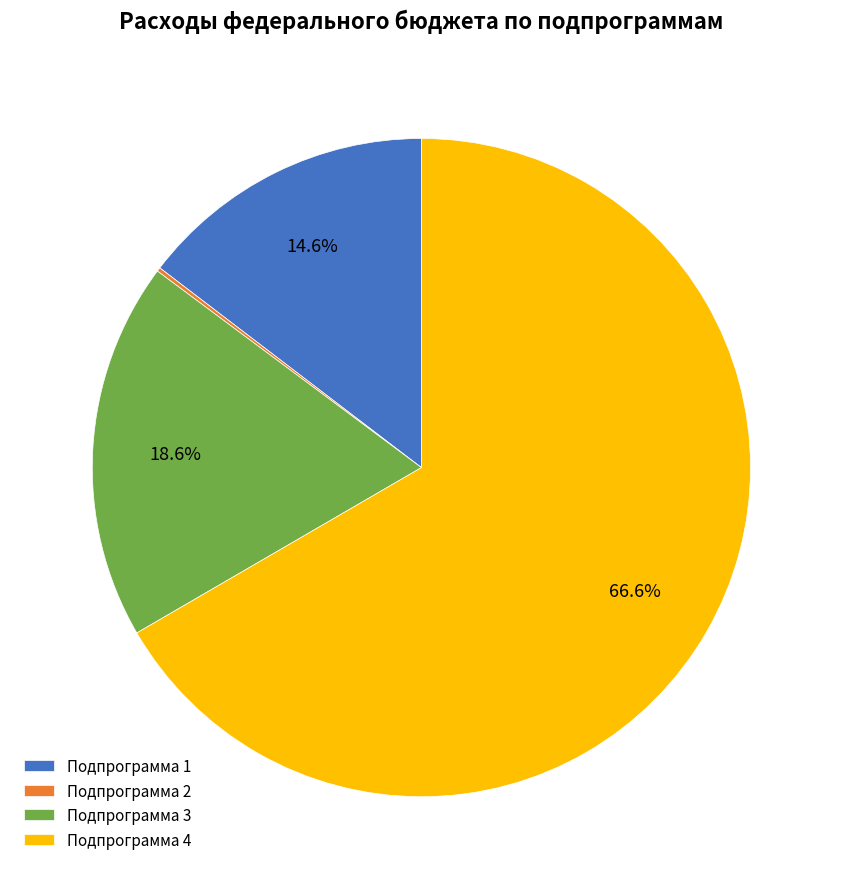

What is the total percentage of Подпрограмма 3 and Подпрограмма 4?

85.2%